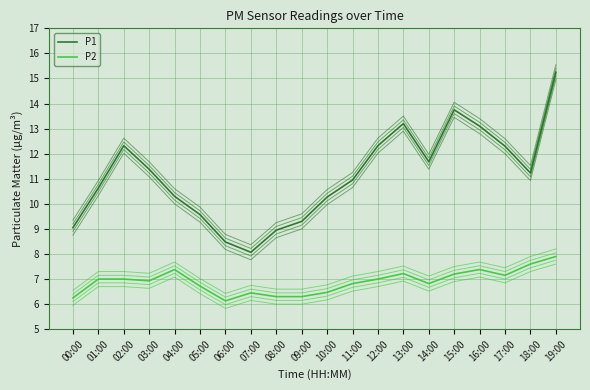

What are all the series names shown in the legend?

P1, P2